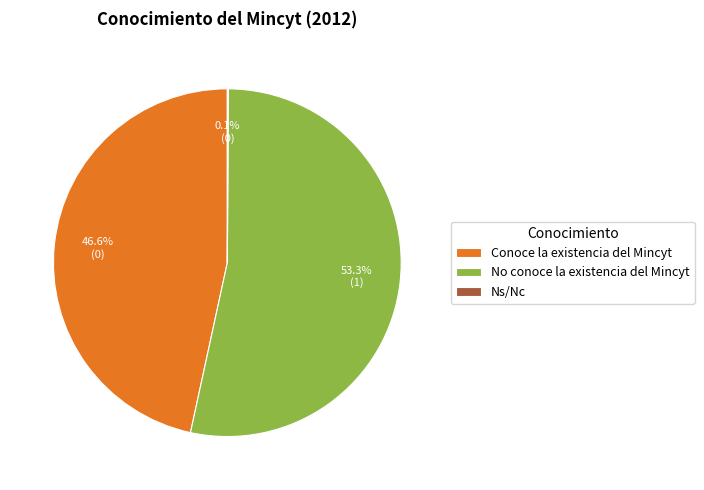

What is the largest slice in the pie chart?

No conoce la existencia del Mincyt